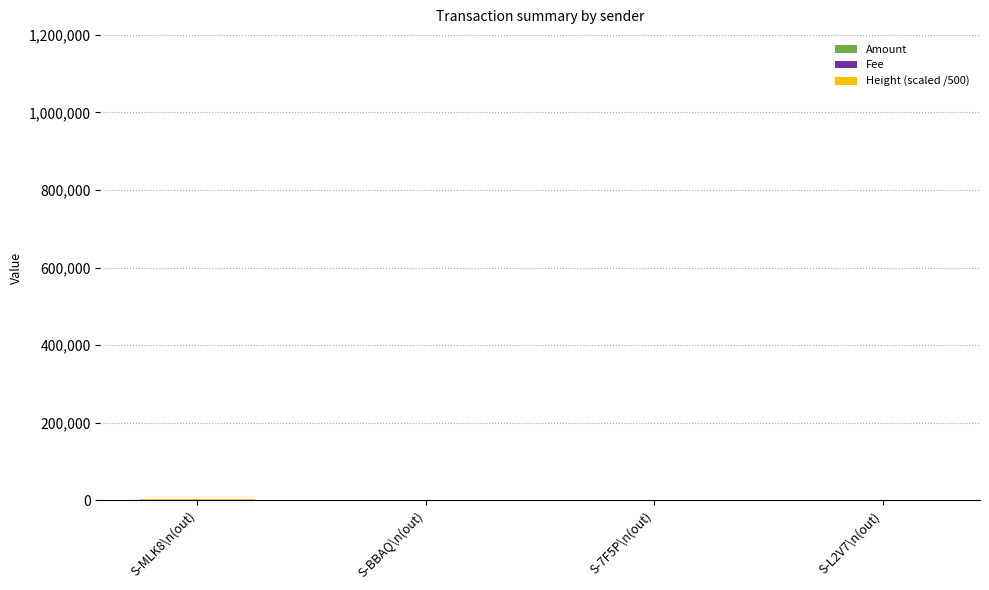

List the series in order of their peak value, lowest first.

Fee, Height (scaled /500), Amount